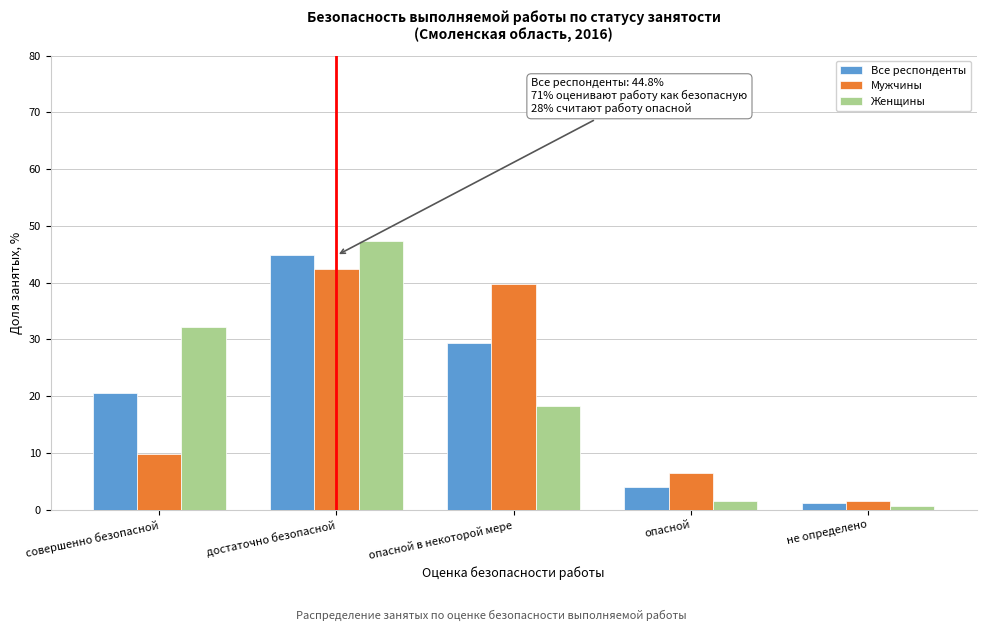

Reading left to right, list all the values displayed in this chart.

Все респонденты: 20.6	44.8	29.4	4.1	1.2
Мужчины: 9.9	42.4	39.8	6.4	1.6
Женщины: 32.2	47.4	18.2	1.5	0.7